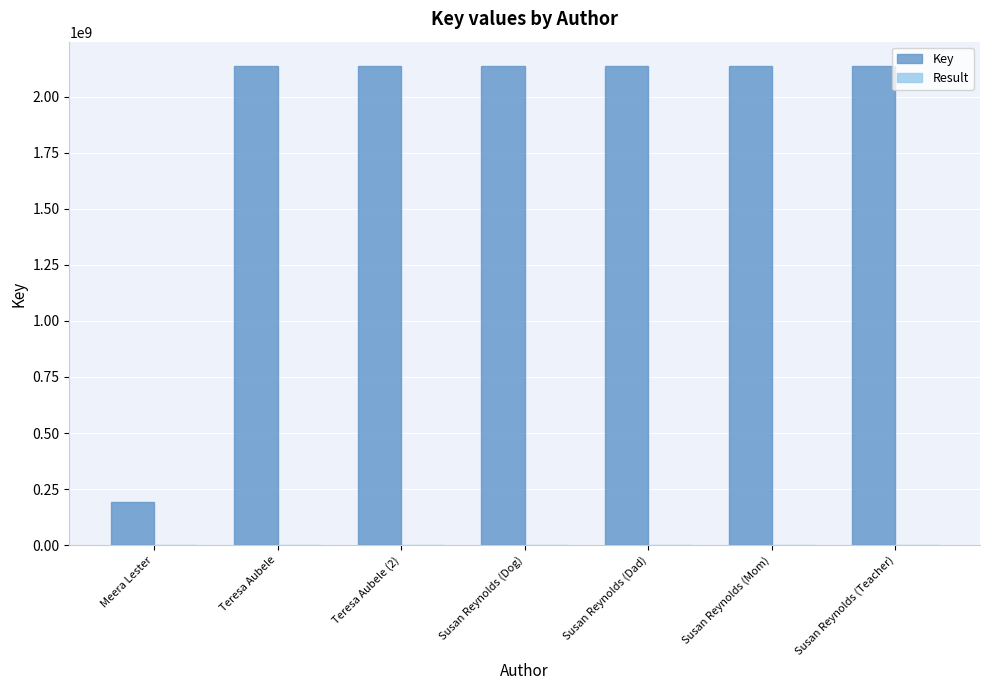

Is it true that Key equals 2851113891 at Susan Reynolds (Dog)?

False